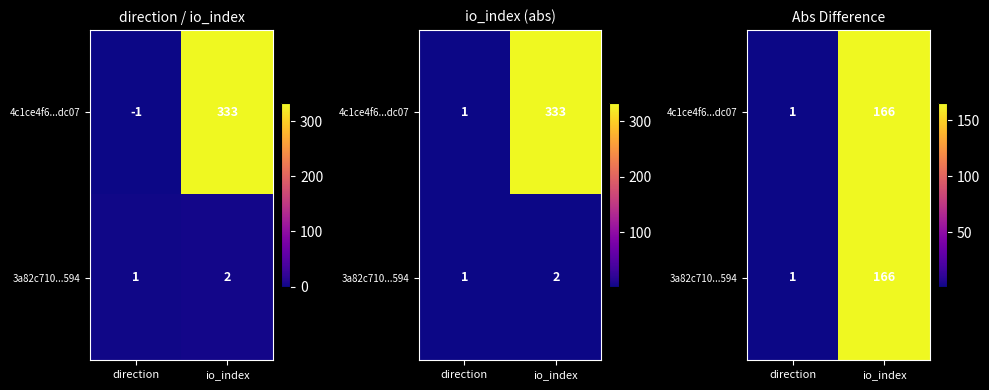

The value of 4c1ce4f6...dc07 at io_index is 90.4. True or false?

False